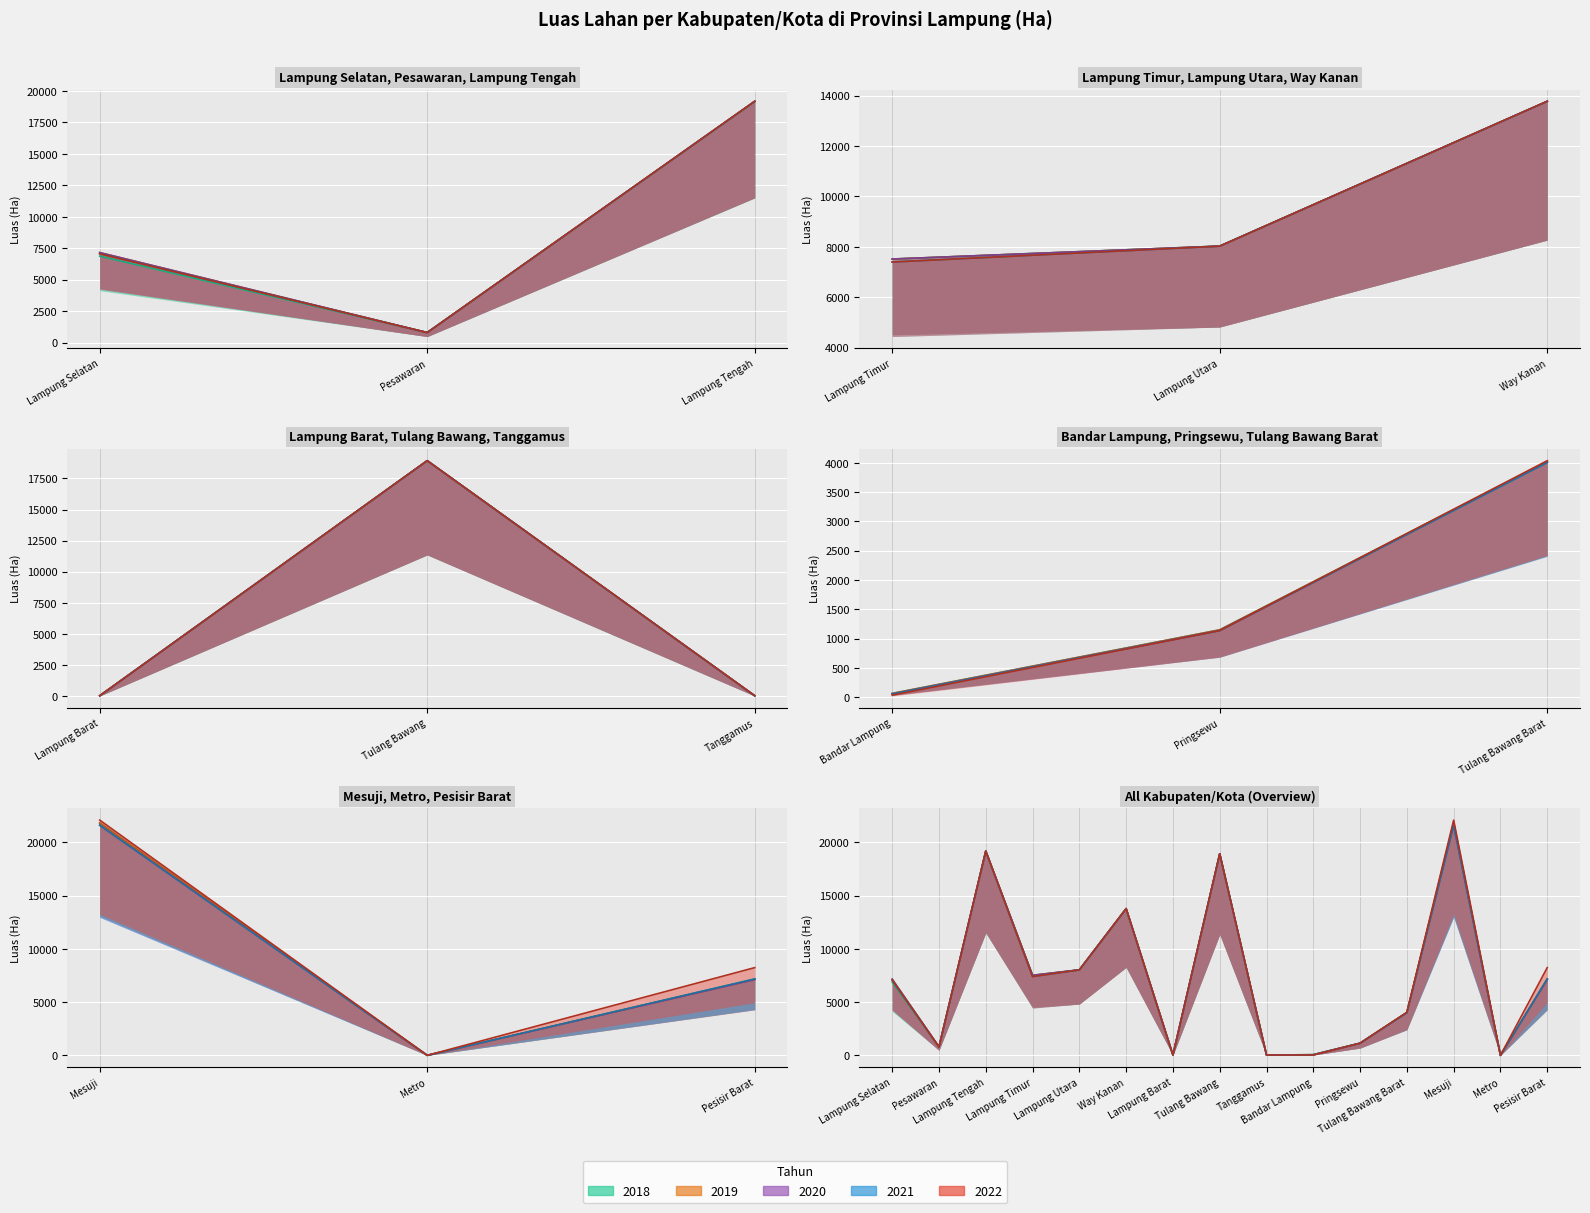

Read the tahun_2018 value at Tanggamus, to the nearest 50.

50